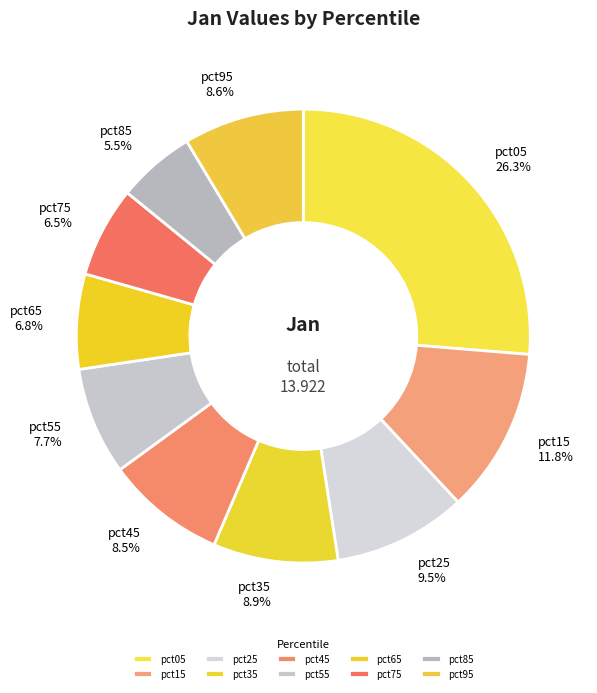

What is the smallest slice in the pie chart?

pct85